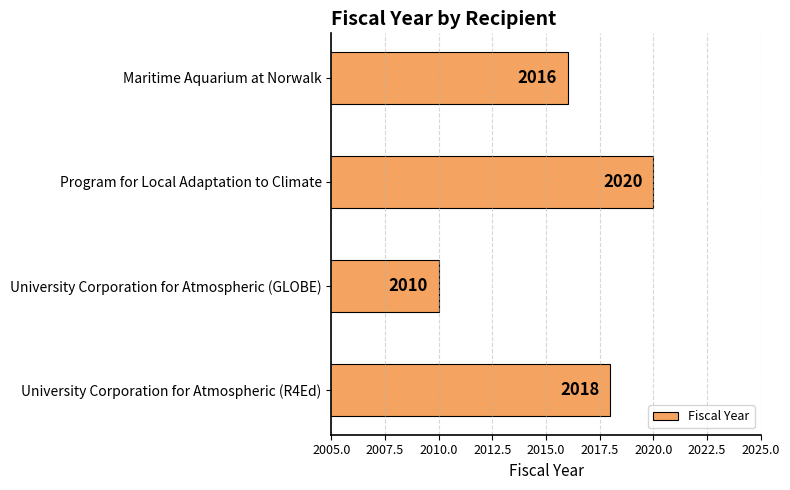

Does the chart contain stacked bars?

No